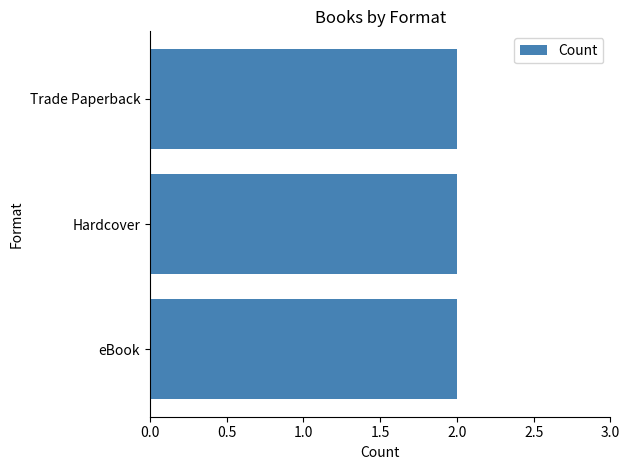

Is it true that Hardcover equals 137600072 at UnWholly?

False